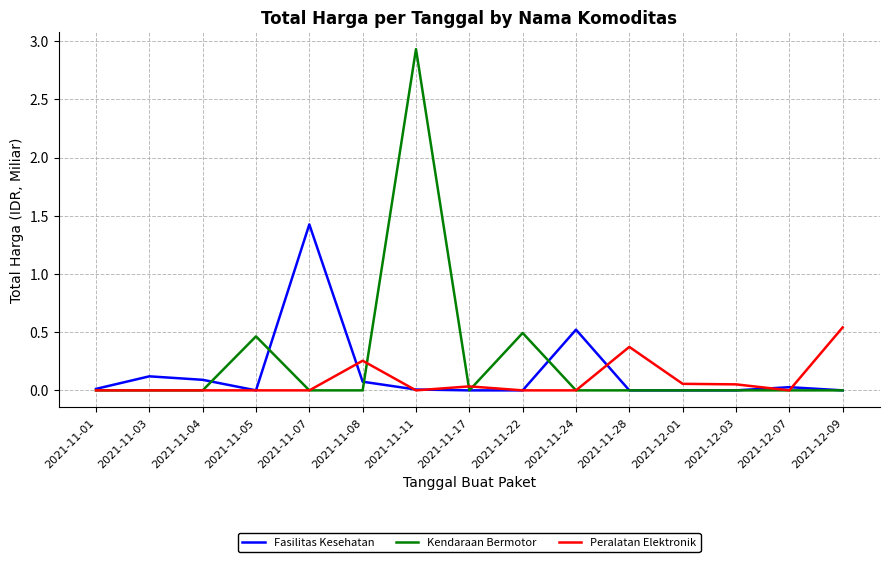

What position from the right is 2021-11-04?

13